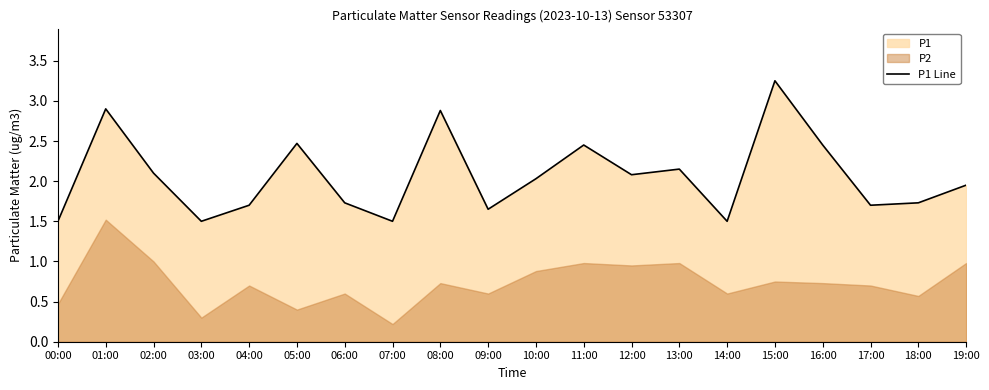

List the labels in order of value, largest first.

15:00, 01:00, 08:00, 05:00, 11:00, 16:00, 13:00, 02:00, 12:00, 10:00, 19:00, 06:00, 18:00, 04:00, 17:00, 09:00, 00:00, 03:00, 07:00, 14:00